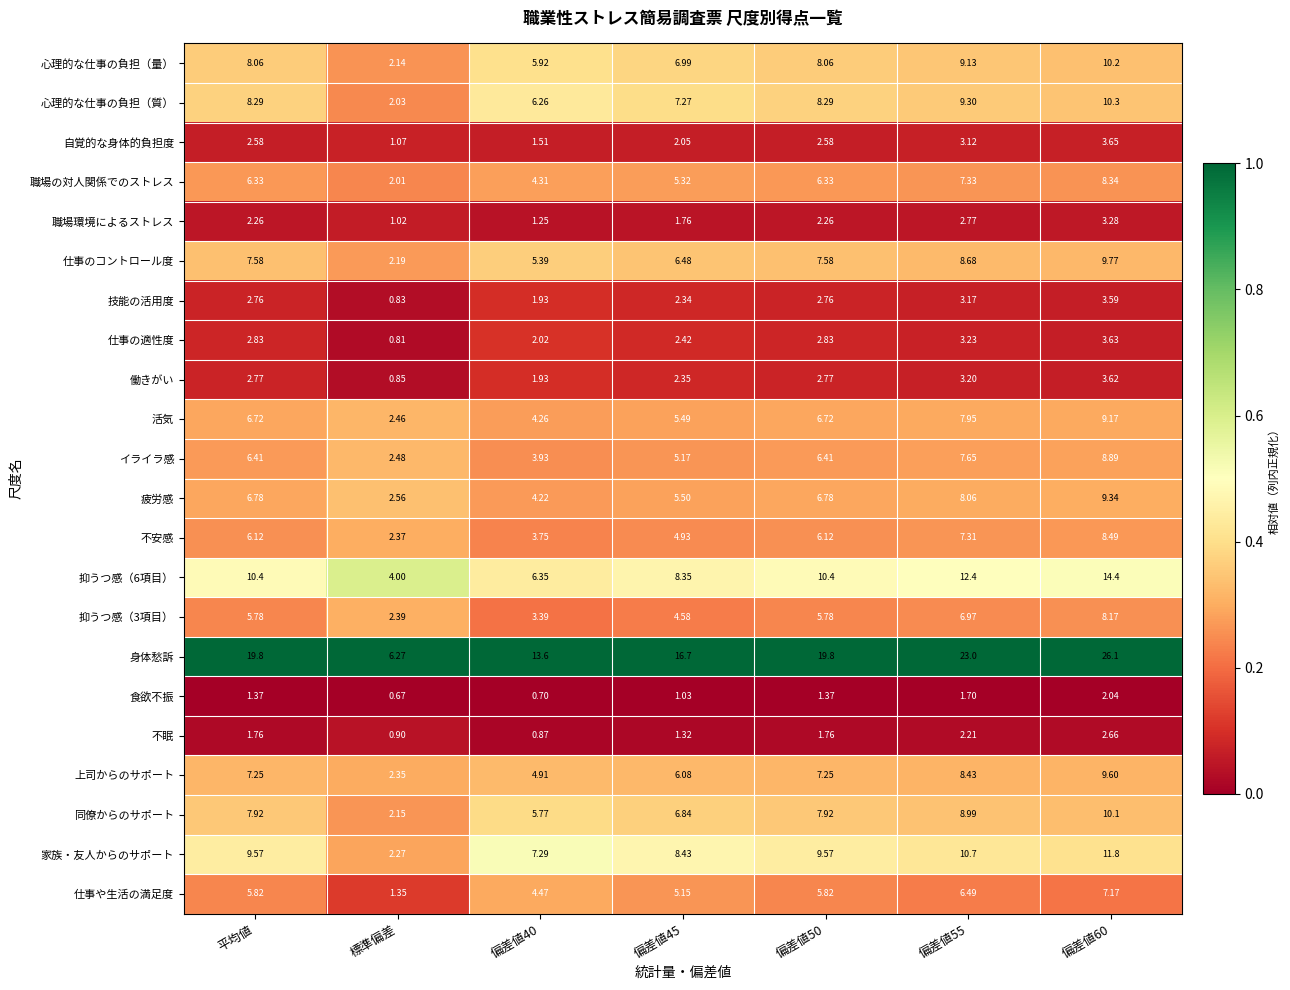

At which category does the chart reach its peak across all series?

偏差値60